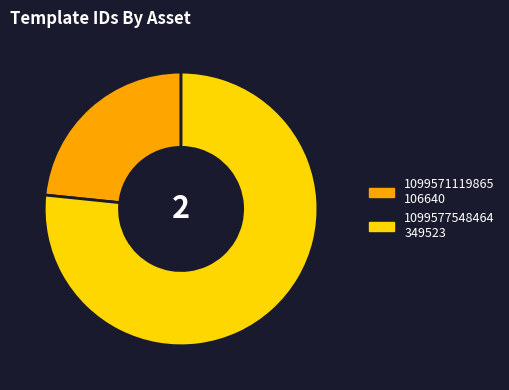

What is the majority slice?

1099577548464